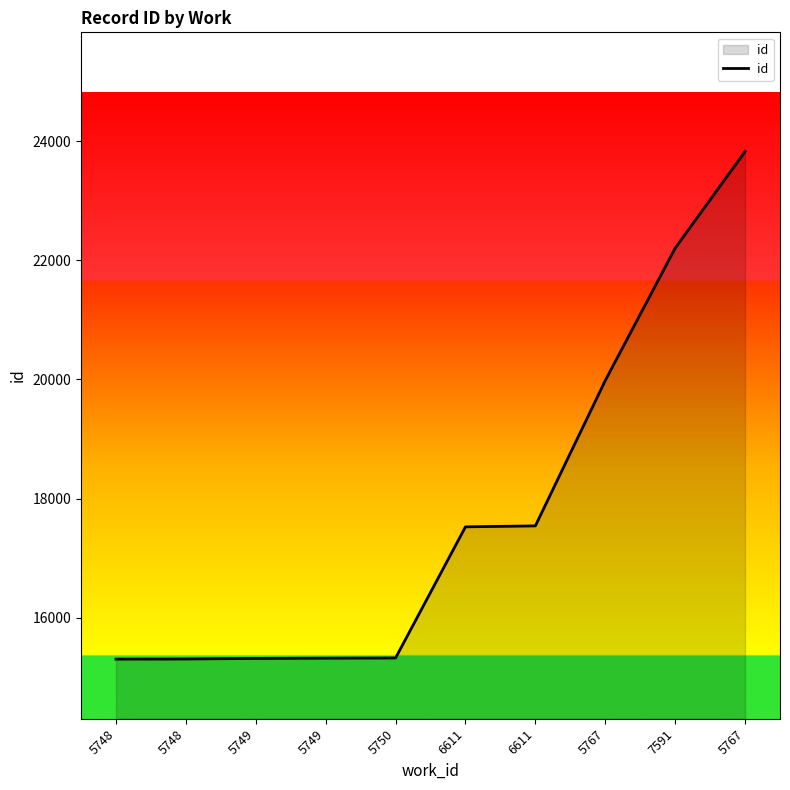

At which label is the value closest to 19566?

5767